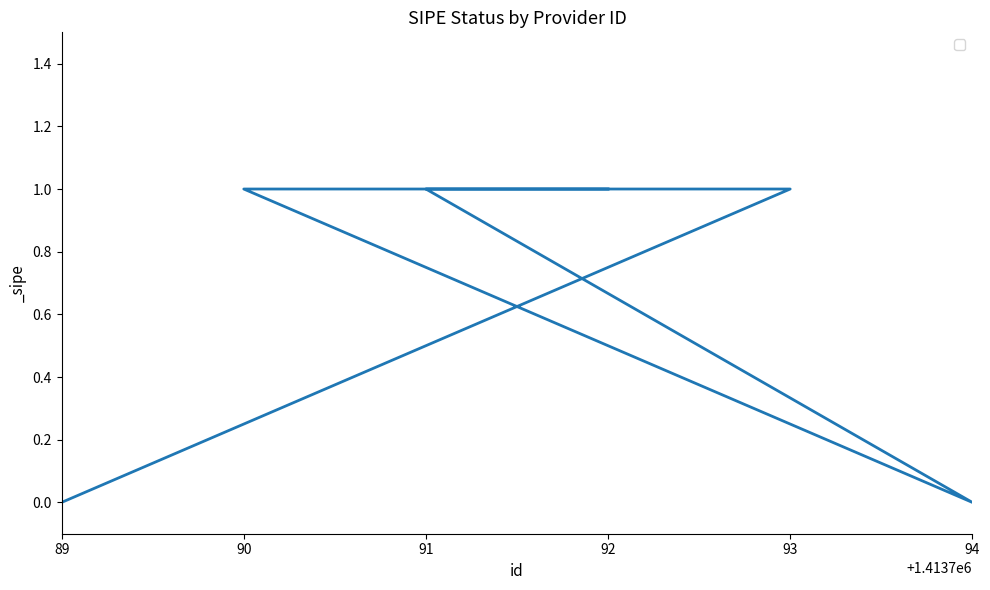

Rank the categories by value from lowest to highest.

89, 94, 93, 90, 91, 92